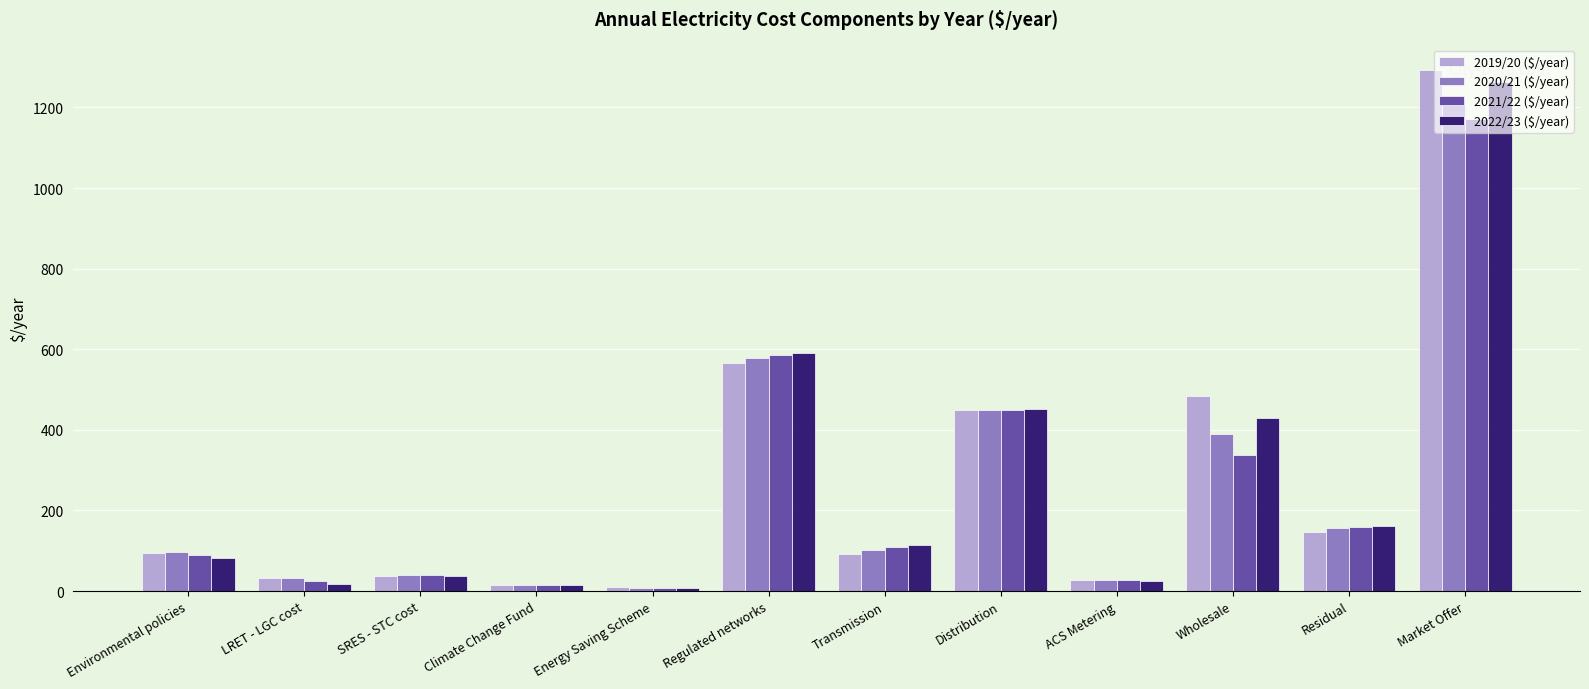

What is the label of the 9th bar from the left?

ACS Metering